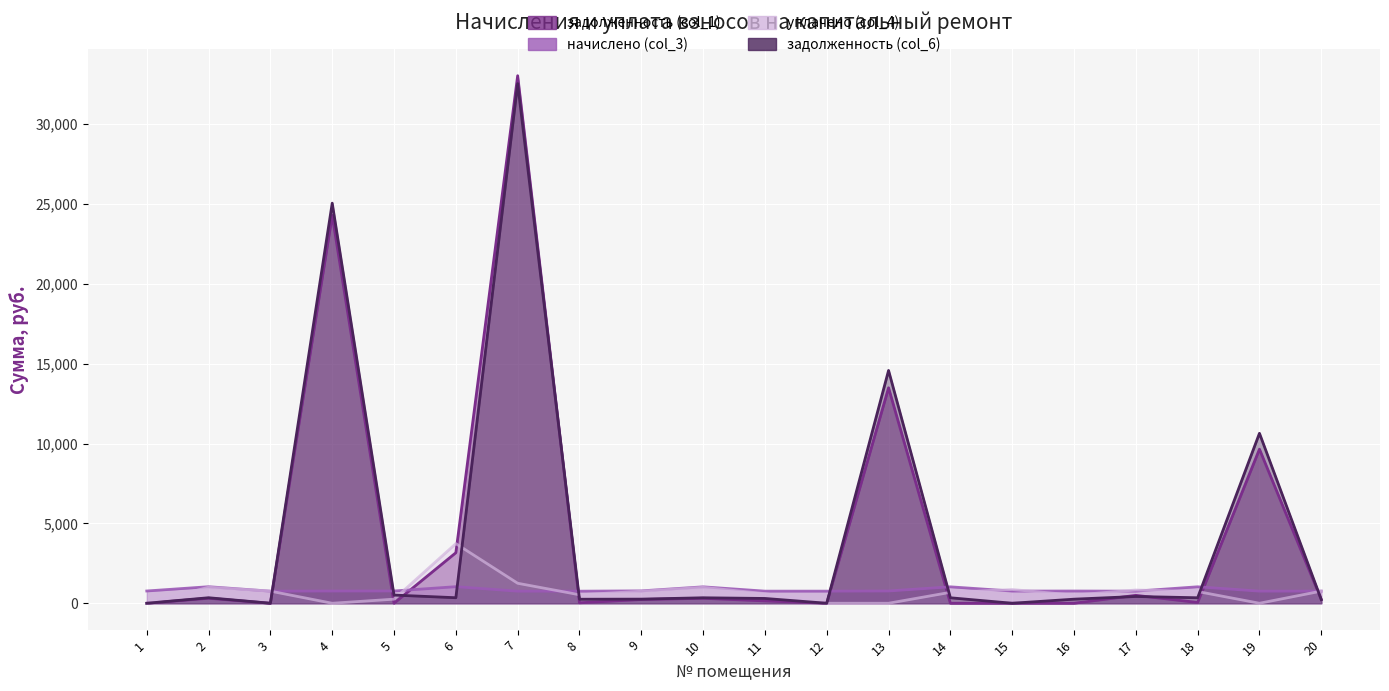

Which series has the largest total across all categories?

задолженность (col_6)